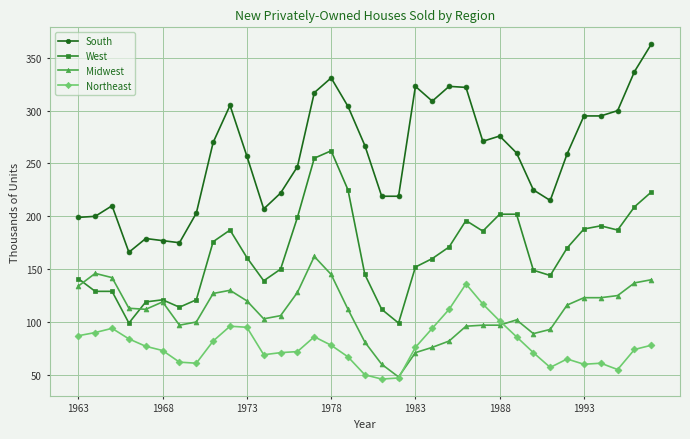

What is the value of the South point at the 32nd from the left?

295